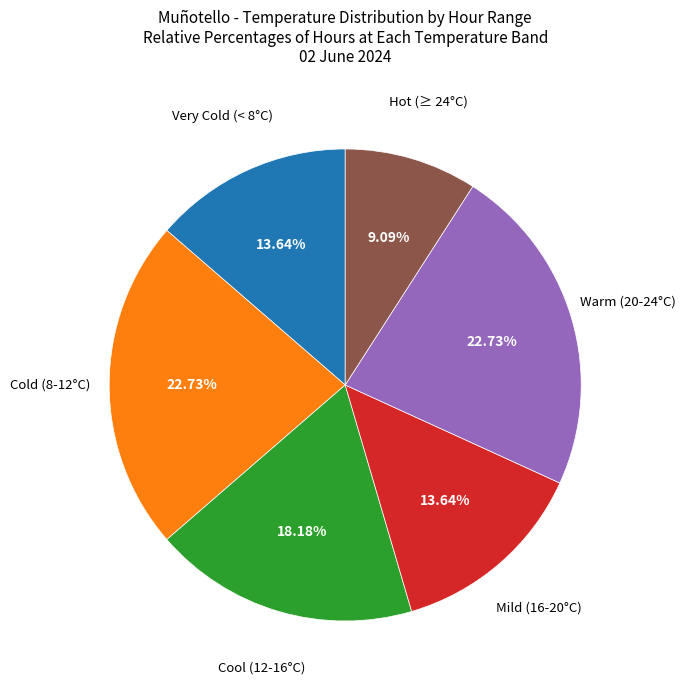

Is there a majority slice in this chart?

No